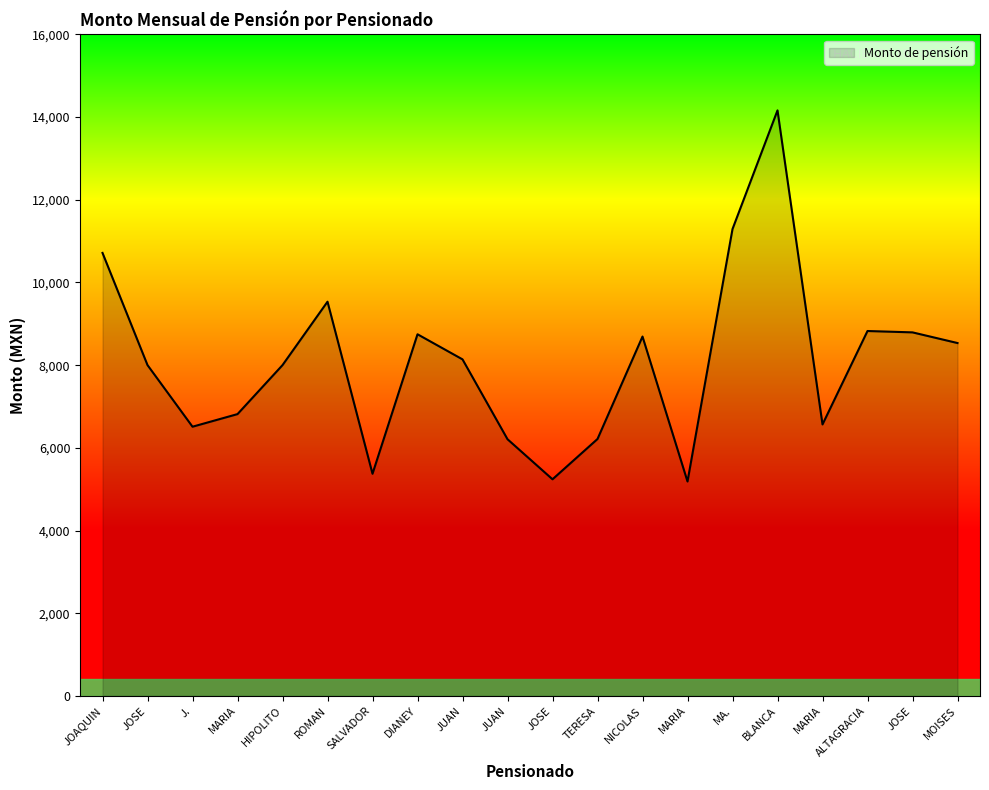

Rank the categories by value from highest to lowest.

BLANCA, MA., JOAQUIN, ROMAN, ALTAGRACIA, JOSE, DIANEY, NICOLAS, MOISES, JUAN, JOSE, HIPOLITO, MARIA, MARIA, J., TERESA, JUAN, SALVADOR, JOSE, MARIA